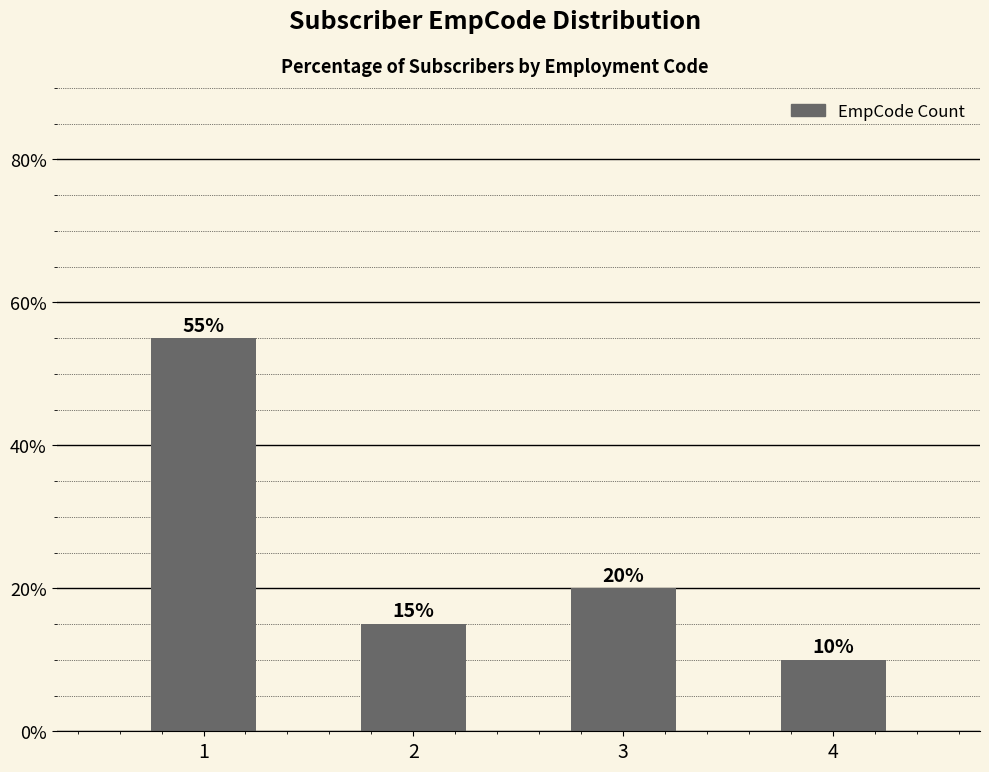

What is the value of the 1st bar from the left?

55.0